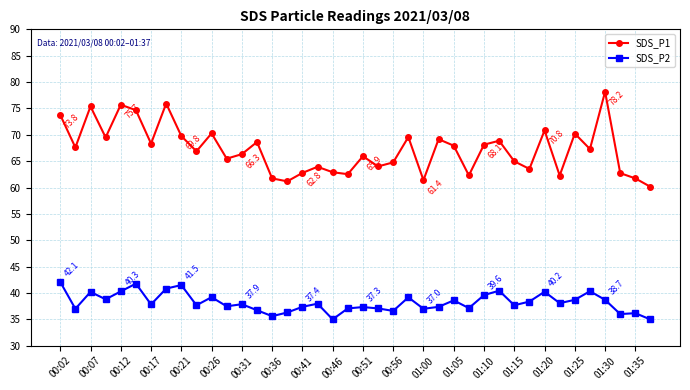

What is the minimum value shown in the chart?

35.0